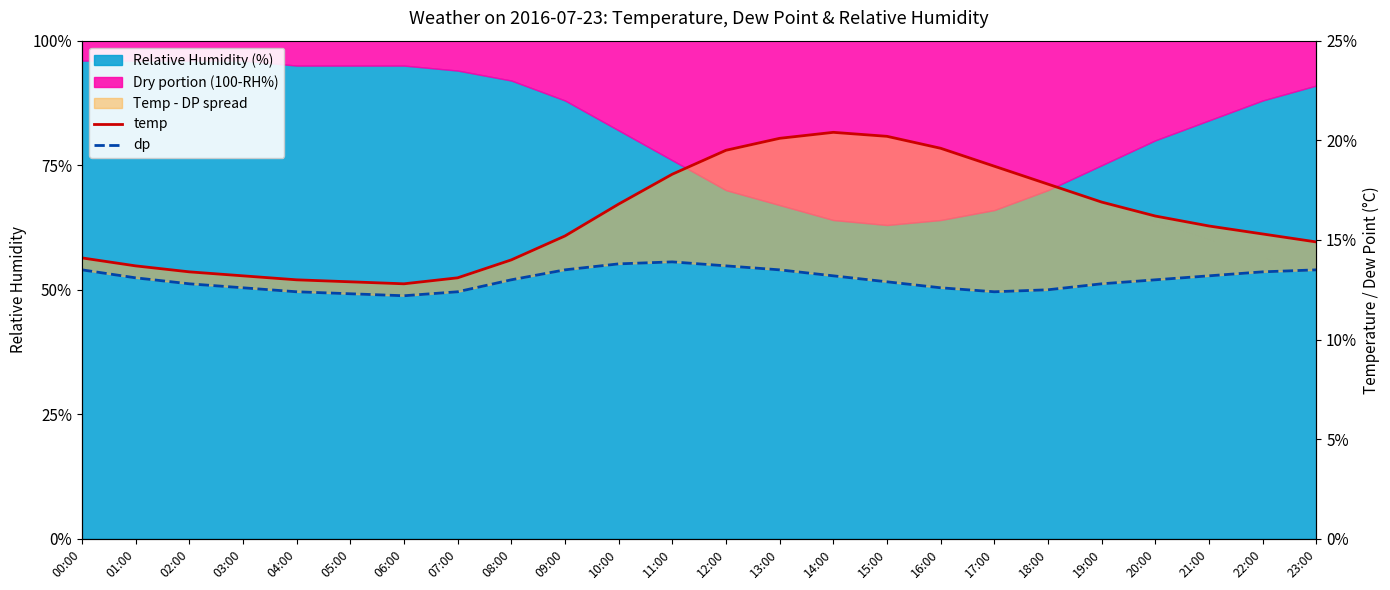

How many values in the dp series exceed 13?

11